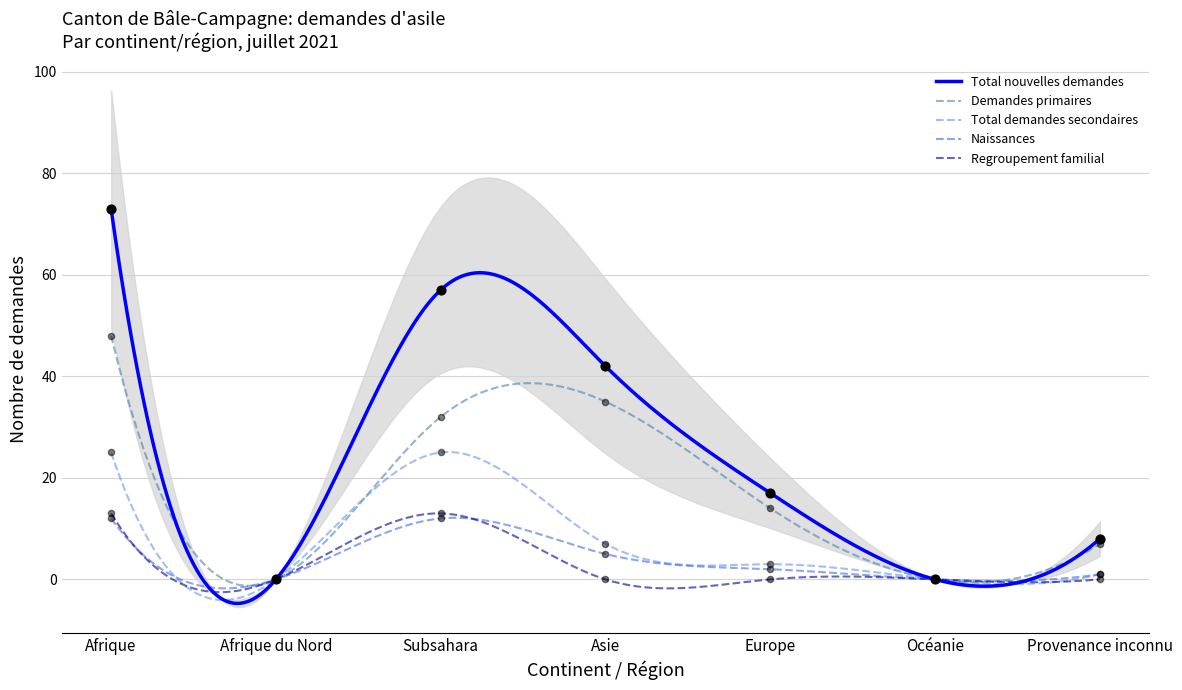

Which series contains the highest Y value?

Total nouvelles demandes